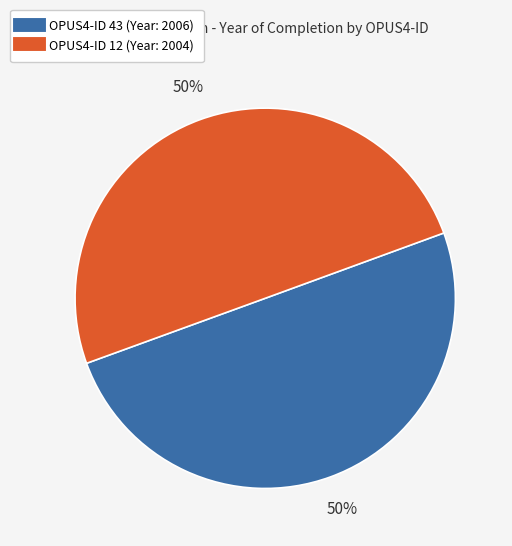

To the nearest percent, what is the average slice percentage?

50%